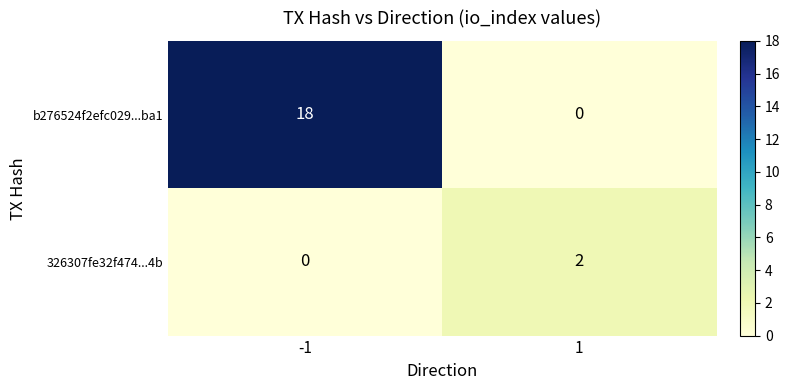

Reading left to right, extract all data points from this chart.

b276524f2efc029...ba1: -1=18	1=0
326307fe32f474...4b: -1=0	1=2